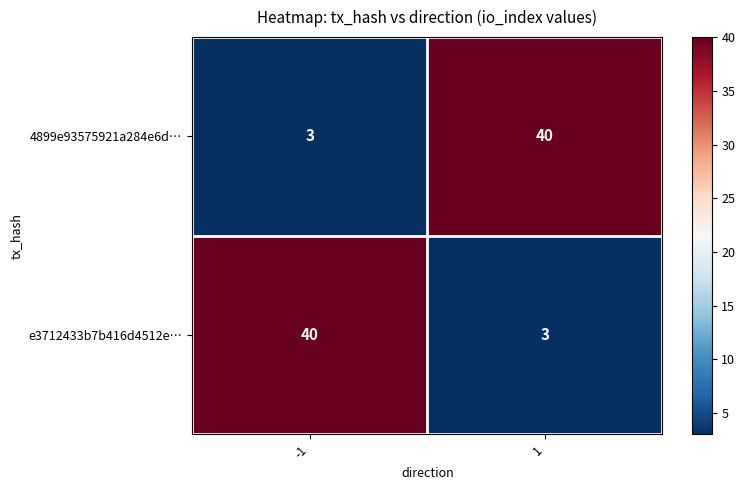

What is the highest value of the e3712433b7b416d4512e… series?

40